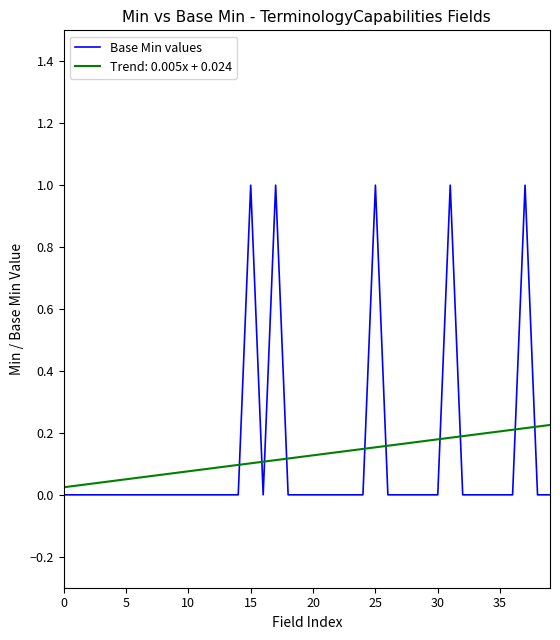

Does the chart have visible grid lines?

No